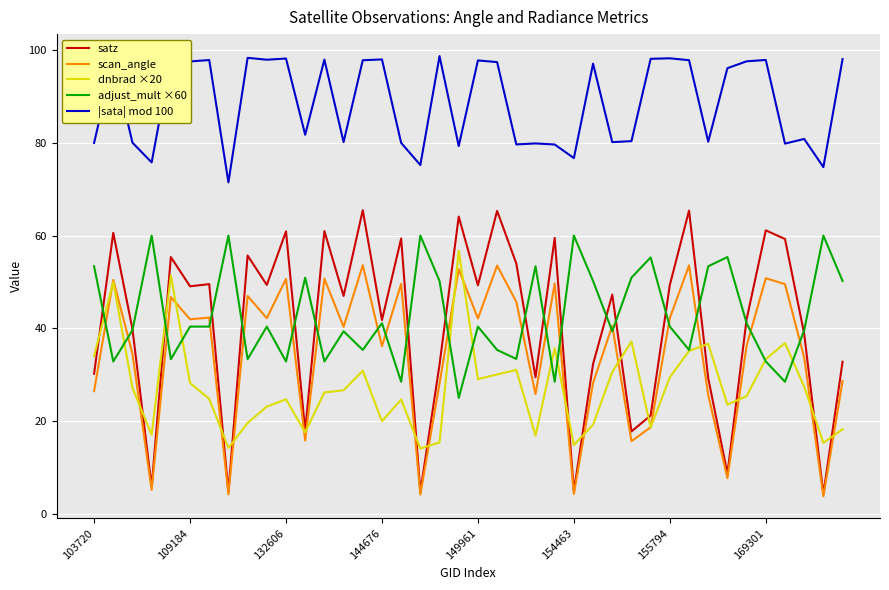

How many values in the |sata| mod 100 series exceed 97?

20